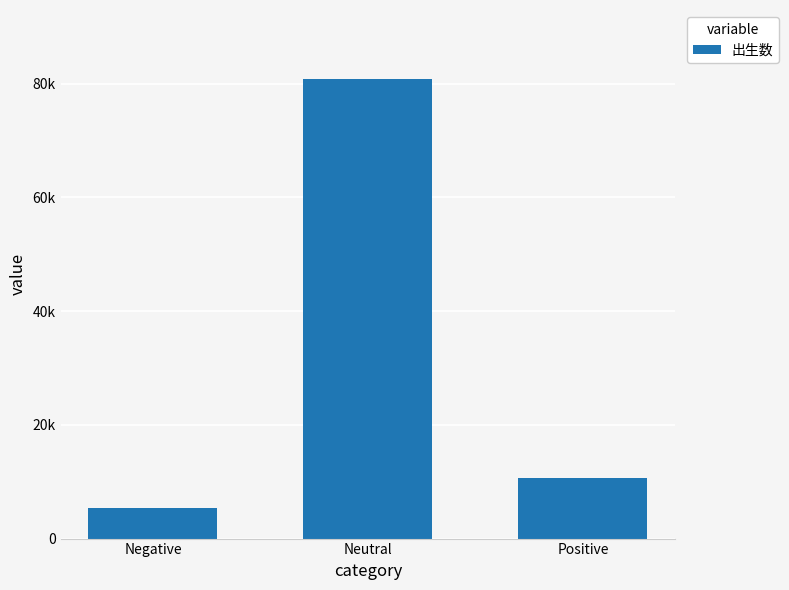

What is the label of the 2nd bar from the left?

Neutral